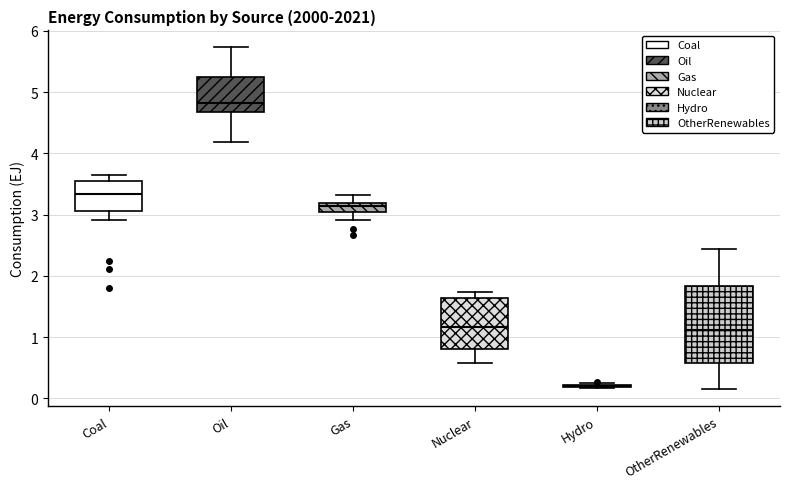

Where does the upper whisker of the box for OtherRenewables end on the y-axis? The values are not printed on the chart, so give them approximately, as read against the axis.

2.4